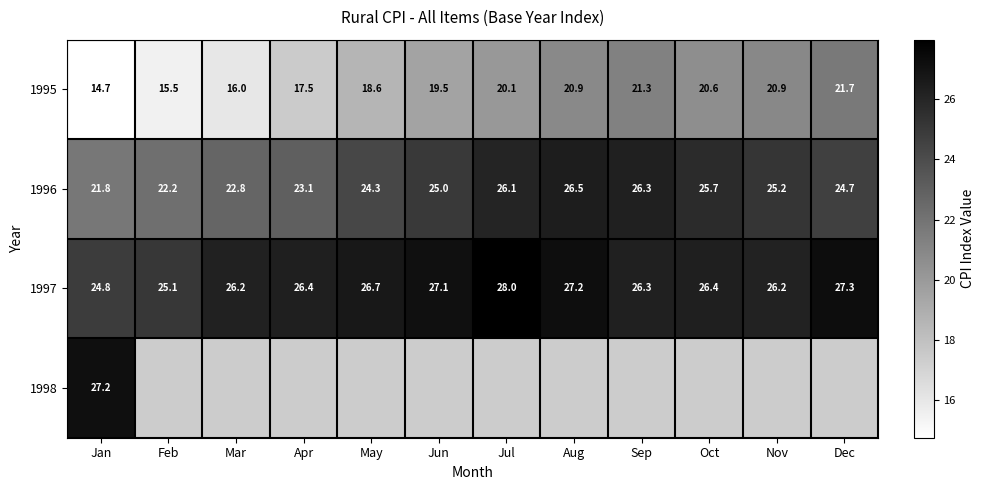

At which label does 1995 reach its peak?

Dec